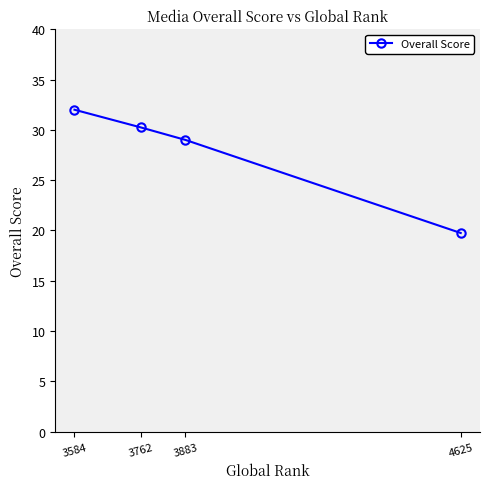

Which label corresponds to the largest value in the chart?

3584